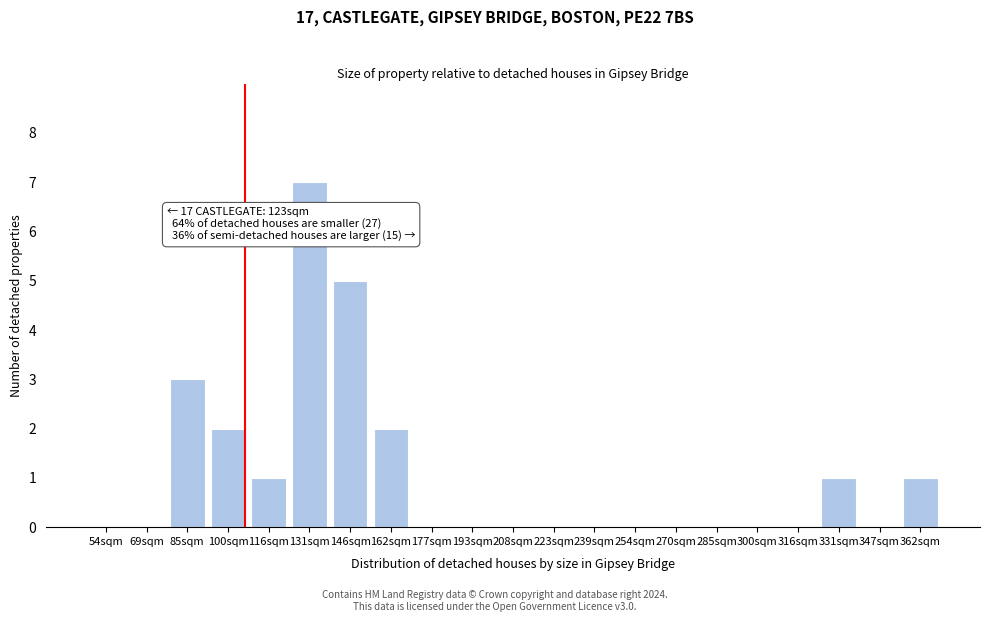

Reading left to right, transcribe all the data shown in this chart.

54sqm=0	69sqm=0	85sqm=3	100sqm=2	116sqm=1	131sqm=7	146sqm=5	162sqm=2	177sqm=0	193sqm=0	208sqm=0	223sqm=0	239sqm=0	254sqm=0	270sqm=0	285sqm=0	300sqm=0	316sqm=0	331sqm=1	347sqm=0	362sqm=1